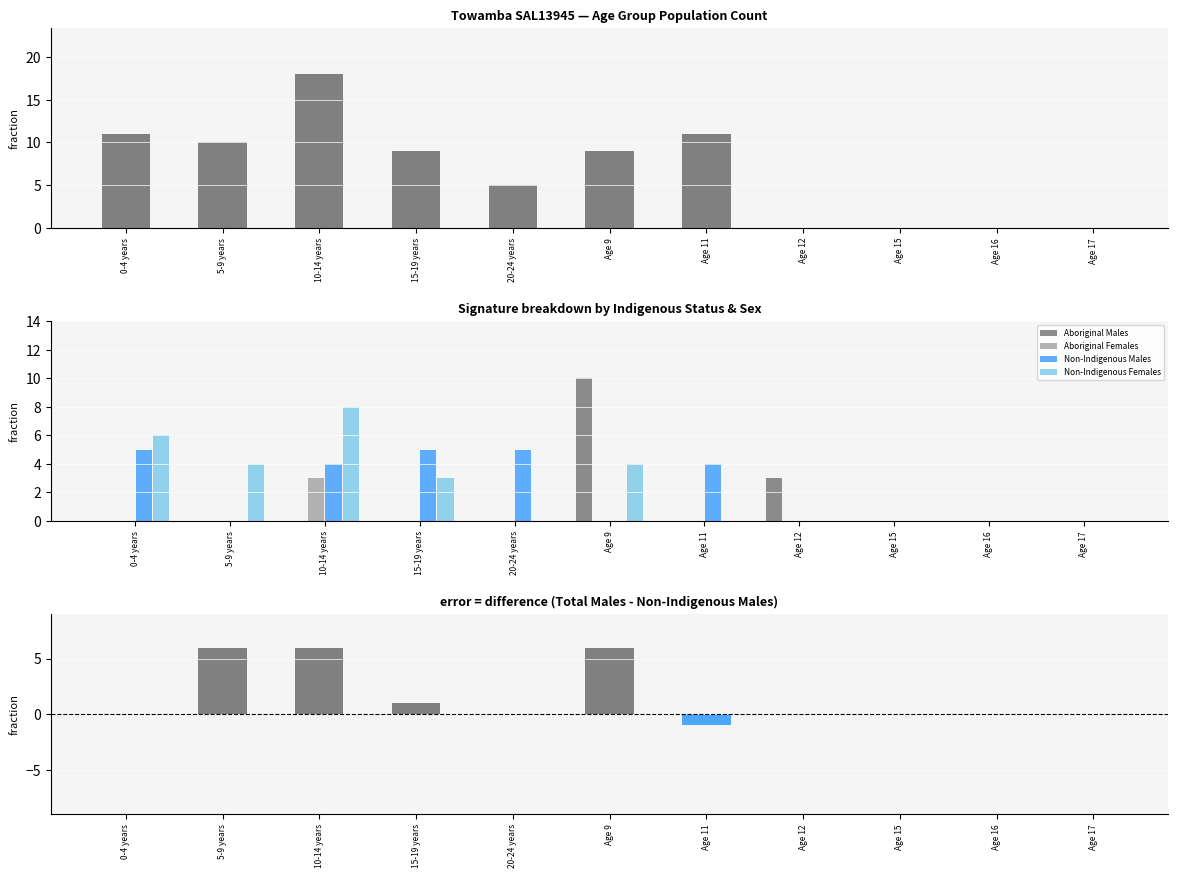

What is the maximum value for Non-Indigenous Females?

8